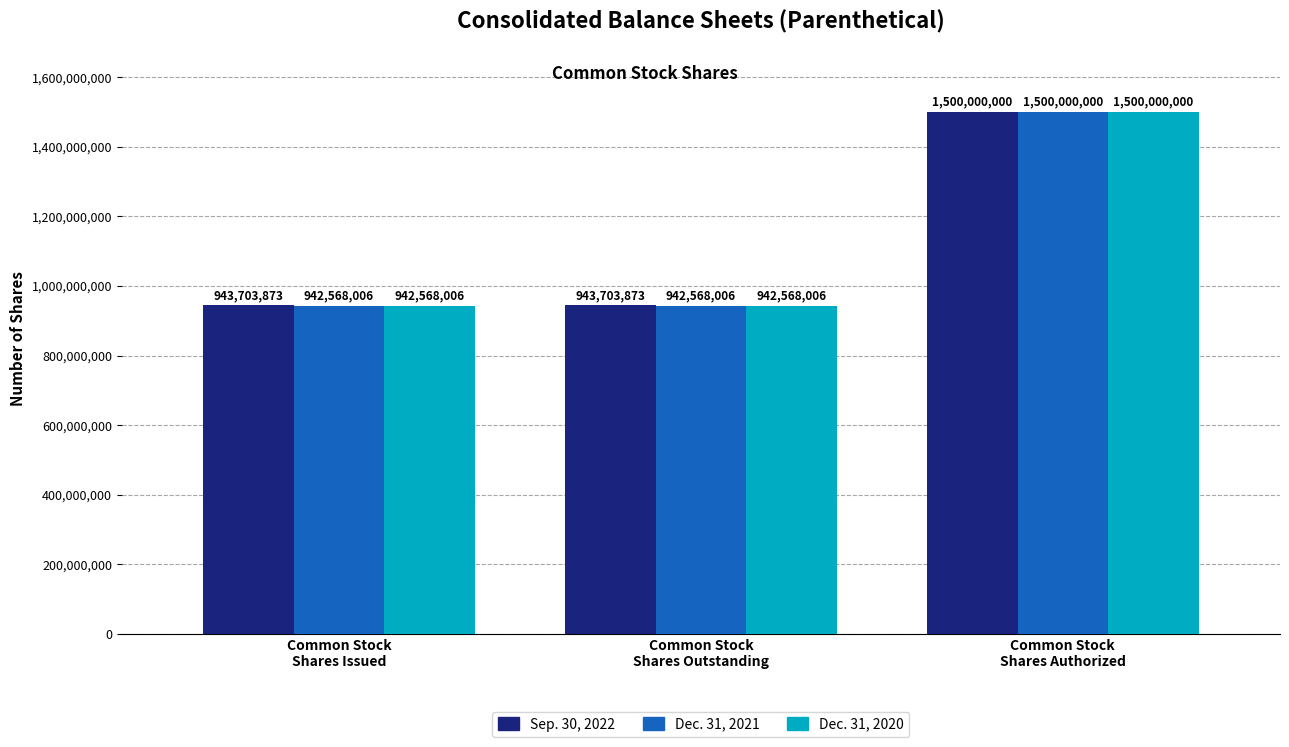

Reading left to right, what are all the values shown in this chart?

Sep. 30, 2022: Common Stock
Shares Issued=943703873	Common Stock
Shares Outstanding=943703873	Common Stock
Shares Authorized=1500000000
Dec. 31, 2021: Common Stock
Shares Issued=942568006	Common Stock
Shares Outstanding=942568006	Common Stock
Shares Authorized=1500000000
Dec. 31, 2020: Common Stock
Shares Issued=942568006	Common Stock
Shares Outstanding=942568006	Common Stock
Shares Authorized=1500000000